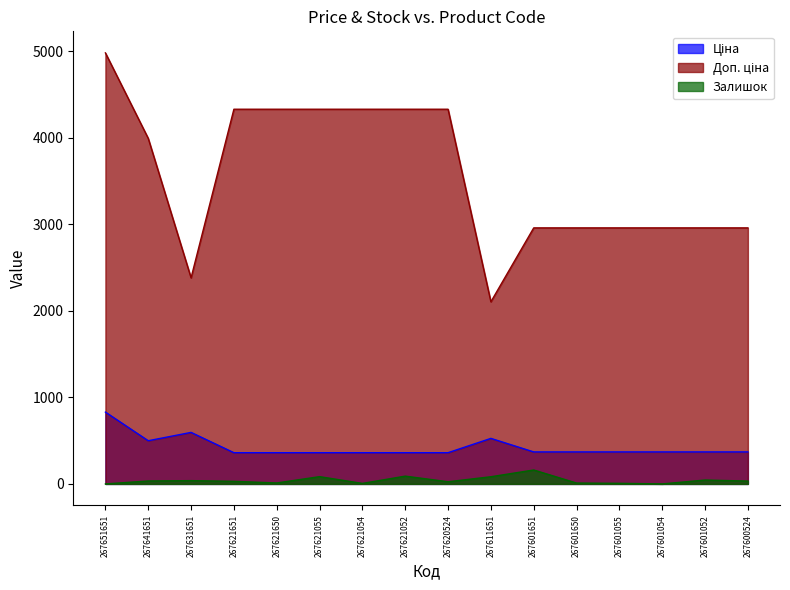

Reading right to left, list all the values displayed in this chart.

Ціна: 267600524=369.8	267601052=369.8	267601054=369.8	267601055=369.8	267601650=369.8	267601651=369.8	267611651=526.2	267620524=360.8	267621052=360.8	267621054=360.8	267621055=360.8	267621650=360.8	267621651=360.8	267631651=595.3	267641651=499.1	267651651=830.1
Доп. ціна: 267600524=2958.6	267601052=2958.6	267601054=2958.6	267601055=2958.6	267601650=2958.6	267601651=2958.6	267611651=2104.6	267620524=4329.6	267621052=4329.6	267621054=4329.6	267621055=4329.6	267621650=4329.6	267621651=4329.6	267631651=2381.2	267641651=3992.8	267651651=4980.6
Залишок: 267600524=33.0	267601052=45.0	267601054=0.0	267601055=7.0	267601650=10.0	267601651=161.0	267611651=83.0	267620524=25.0	267621052=90.0	267621054=6.0	267621055=84.0	267621650=11.0	267621651=30.0	267631651=38.0	267641651=34.0	267651651=0.0